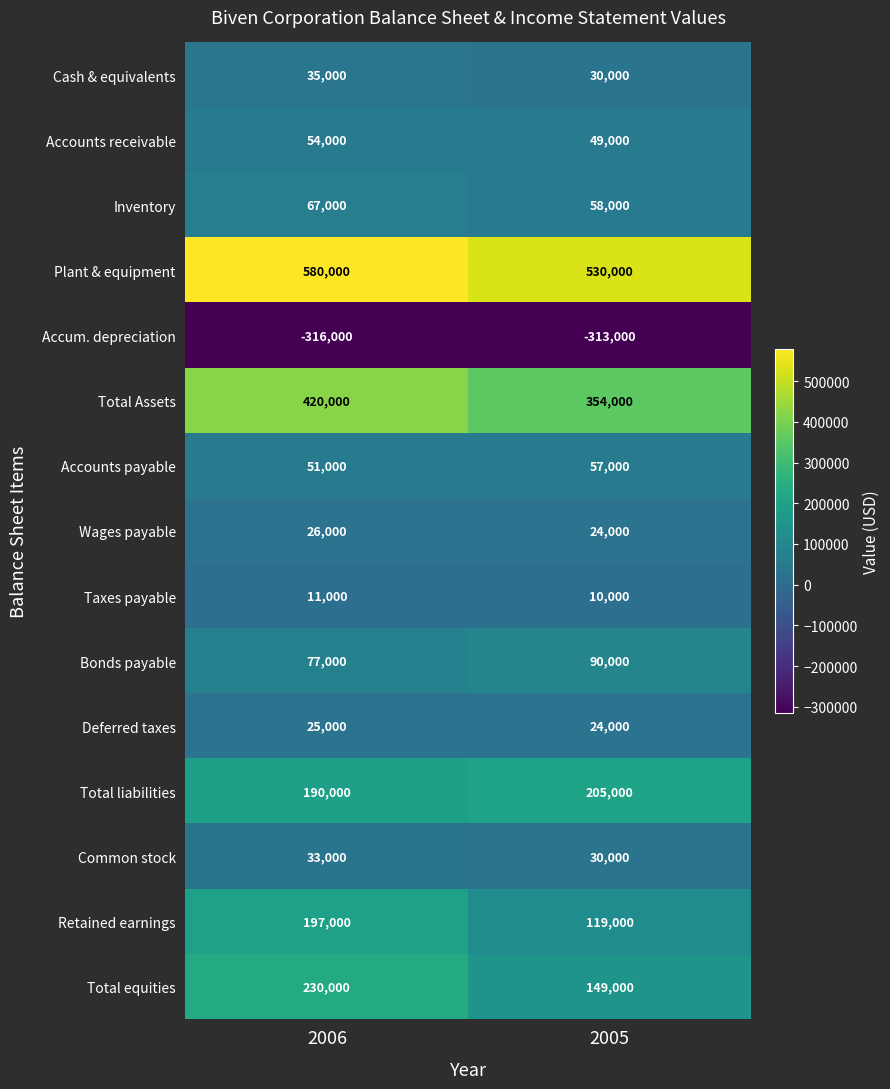

Rank the series by their maximum value, from highest to lowest.

Plant & equipment, Total Assets, Total equities, Total liabilities, Retained earnings, Bonds payable, Inventory, Accounts payable, Accounts receivable, Cash & equivalents, Common stock, Wages payable, Deferred taxes, Taxes payable, Accum. depreciation